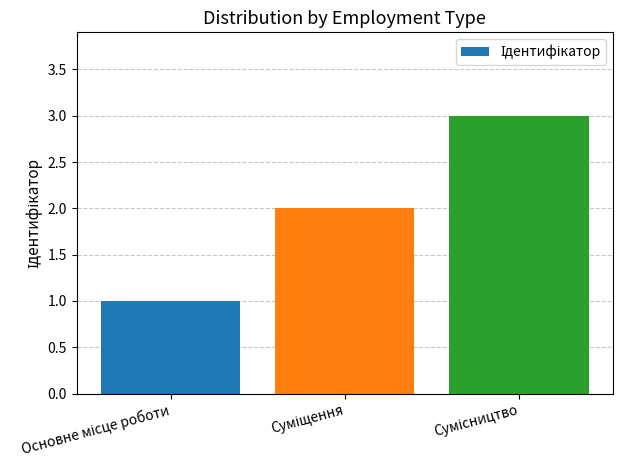

How many values are between 1 and 3?

3